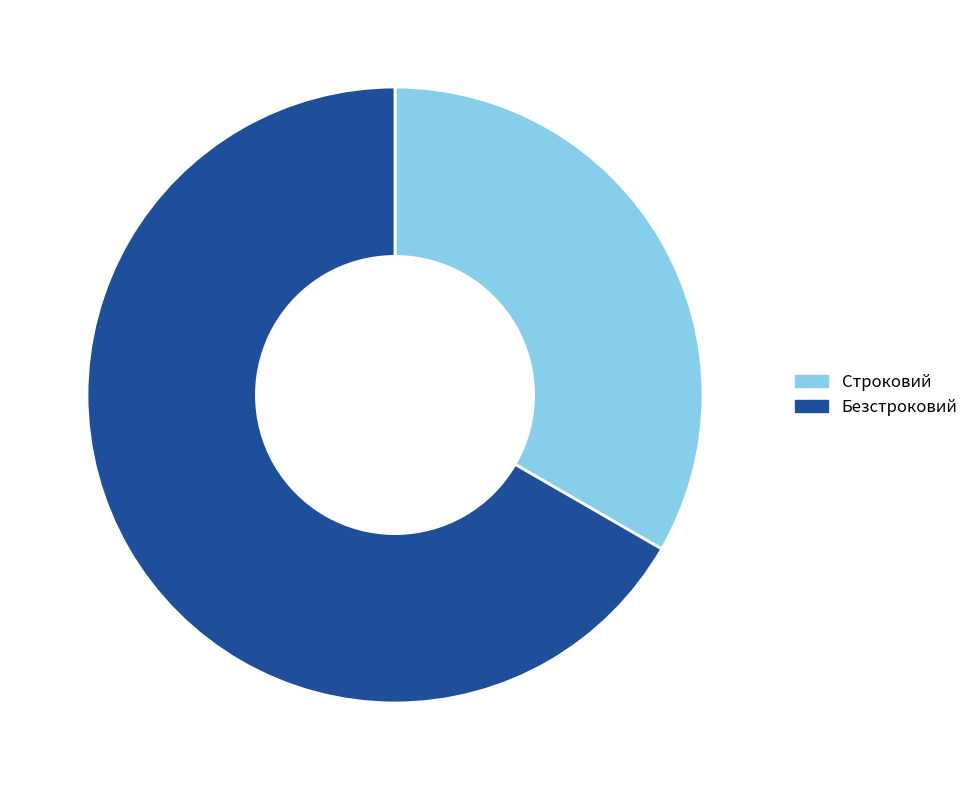

Is there any slice that represents more than half of the pie?

Yes